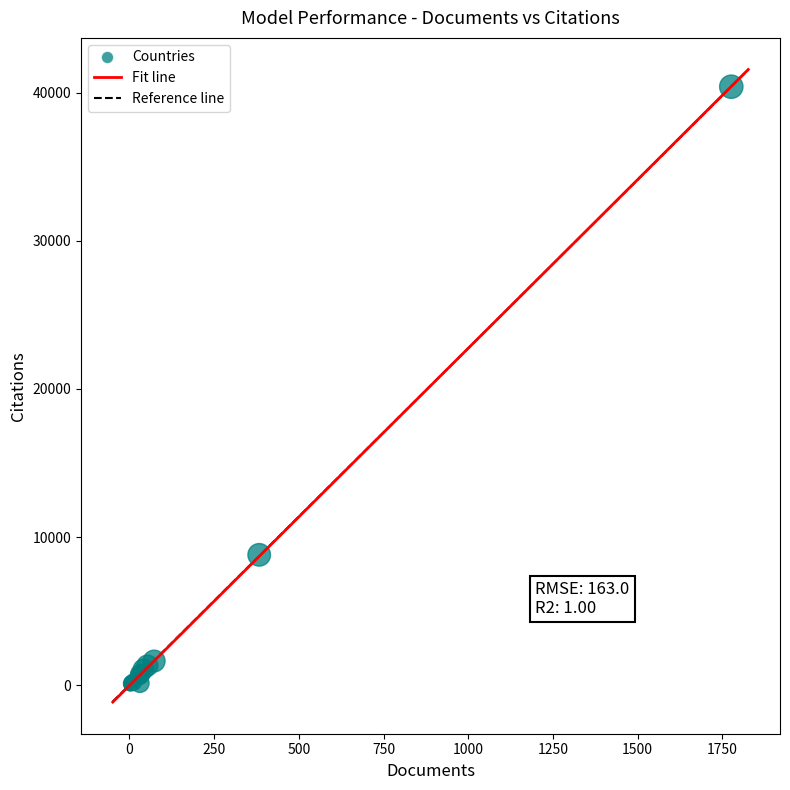

What Y value in the scatter plot is closest to 20211?

8797